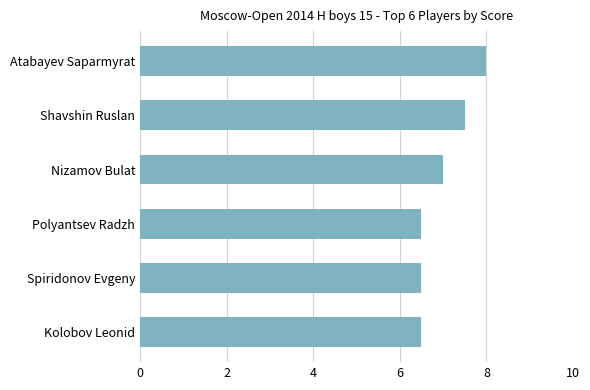

How many data points does each series have?

6